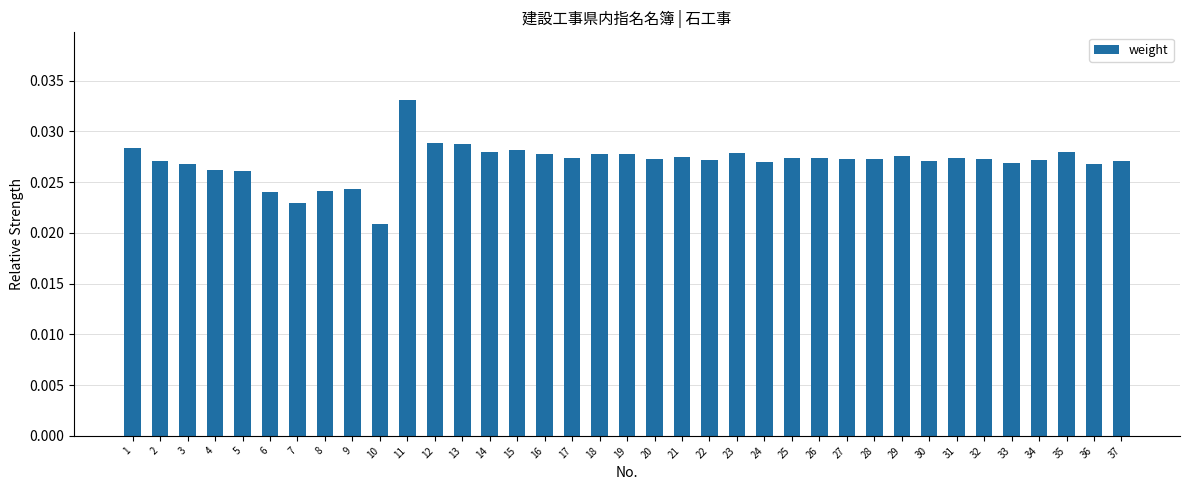

How many categories are shown in the chart?

37